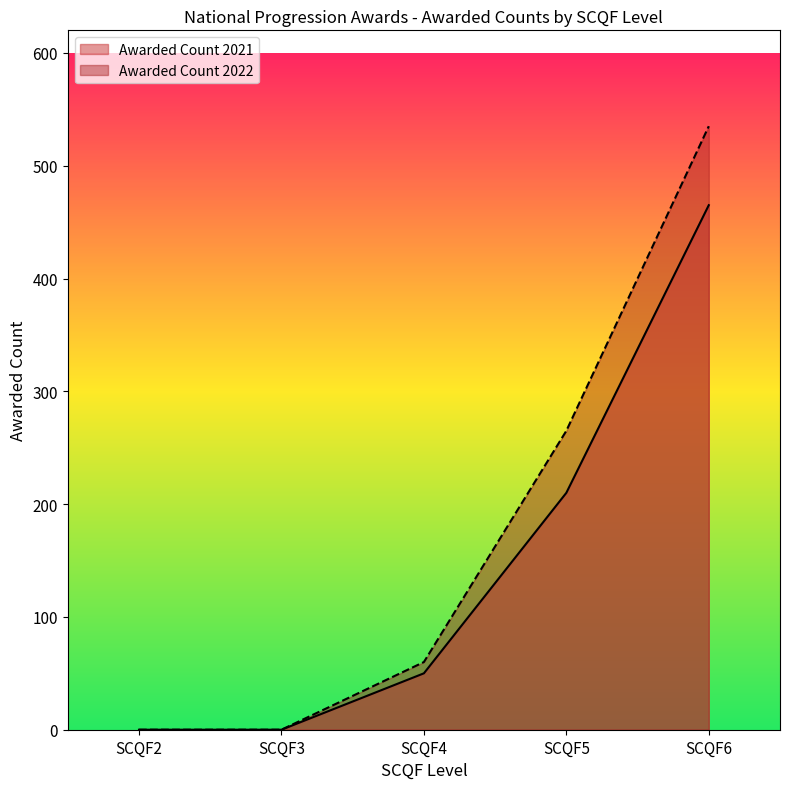

At which label does Awarded Count 2022 first exceed 60?

SCQF5